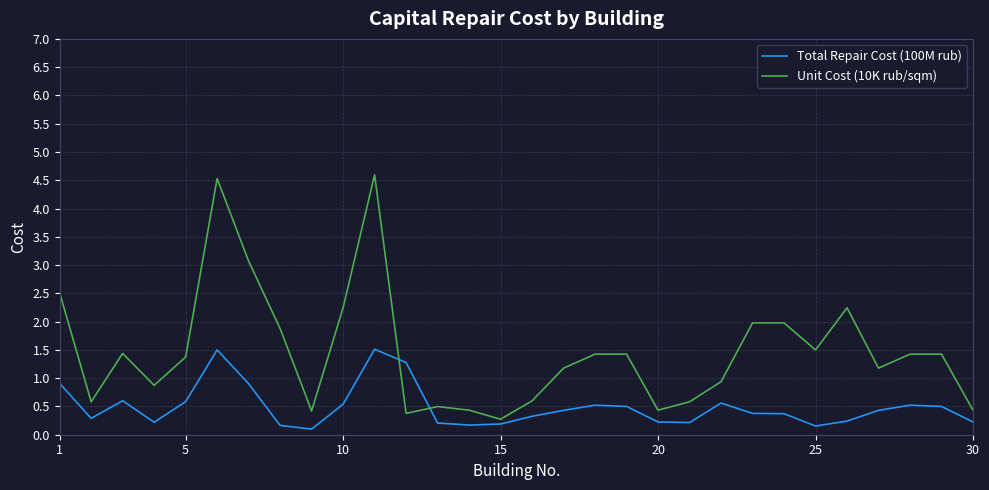

What is the highest value of the Total Repair Cost (100M rub) series?

1.5